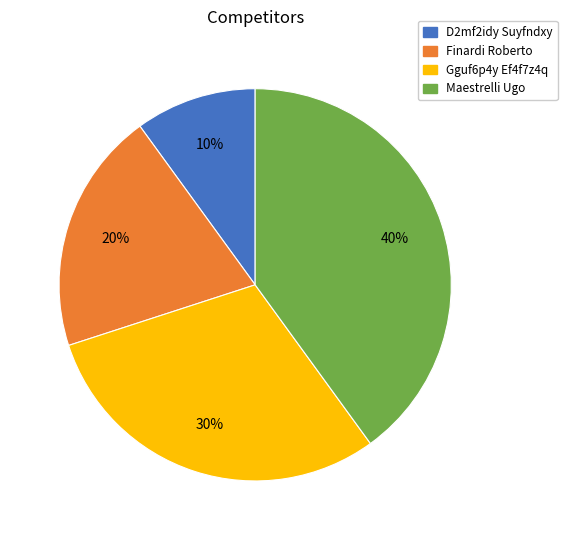

Combined, do Gguf6p4y Ef4f7z4q and Maestrelli Ugo account for over 50%?

Yes